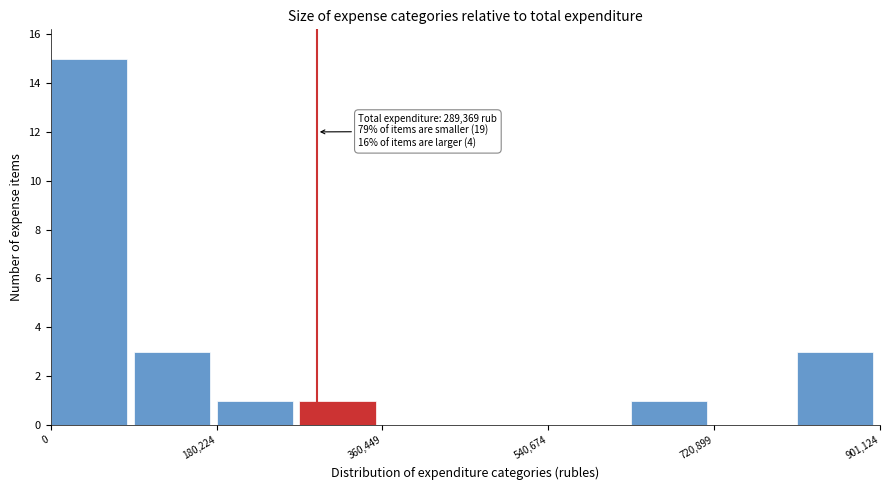

Which range on the x-axis has the tallest bar?

0 to 100000